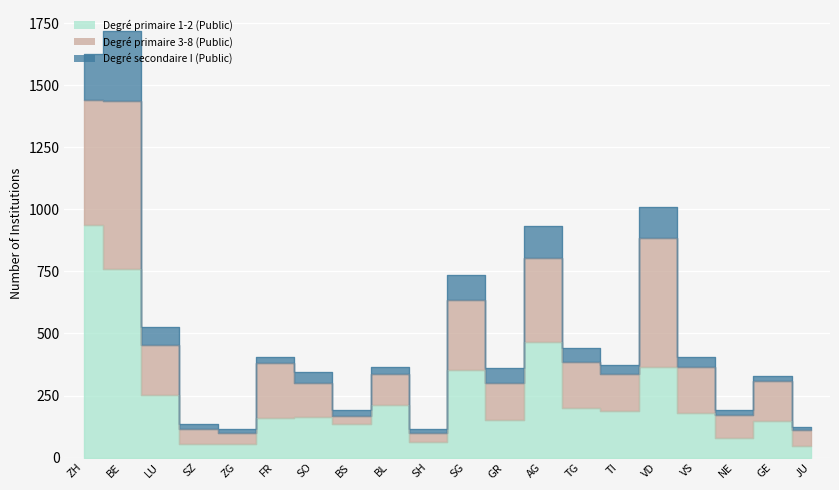

In Degré primaire 1-2 (Public), how many points are lower than both neighbors (excluding endpoints)?

6